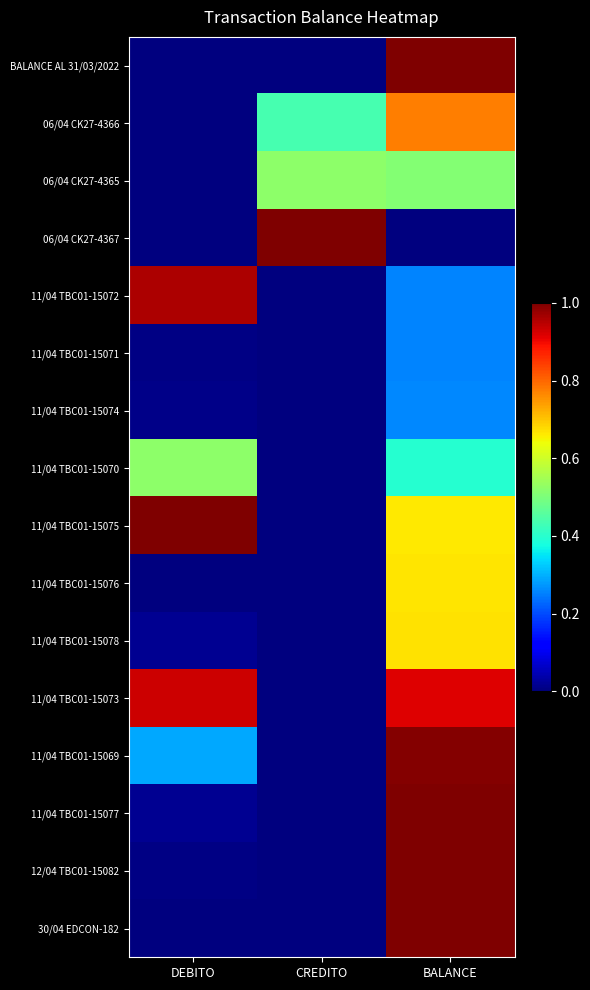

Reading right to left, extract all data points from this chart.

BALANCE AL 31/03/2022: BALANCE=1.0	CREDITO=0.0	DEBITO=0.0
06/04 CK27-4366: BALANCE=0.8	CREDITO=0.4	DEBITO=0.0
06/04 CK27-4365: BALANCE=0.5	CREDITO=0.5	DEBITO=0.0
06/04 CK27-4367: BALANCE=0.0	CREDITO=1.0	DEBITO=0.0
11/04 TBC01-15072: BALANCE=0.3	CREDITO=0.0	DEBITO=1.0
11/04 TBC01-15071: BALANCE=0.3	CREDITO=0.0	DEBITO=0.0
11/04 TBC01-15074: BALANCE=0.3	CREDITO=0.0	DEBITO=0.0
11/04 TBC01-15070: BALANCE=0.4	CREDITO=0.0	DEBITO=0.5
11/04 TBC01-15075: BALANCE=0.7	CREDITO=0.0	DEBITO=1.0
11/04 TBC01-15076: BALANCE=0.7	CREDITO=0.0	DEBITO=0.0
11/04 TBC01-15078: BALANCE=0.7	CREDITO=0.0	DEBITO=0.0
11/04 TBC01-15073: BALANCE=0.9	CREDITO=0.0	DEBITO=0.9
11/04 TBC01-15069: BALANCE=1.0	CREDITO=0.0	DEBITO=0.3
11/04 TBC01-15077: BALANCE=1.0	CREDITO=0.0	DEBITO=0.0
12/04 TBC01-15082: BALANCE=1.0	CREDITO=0.0	DEBITO=0.0
30/04 EDCON-182: BALANCE=1.0	CREDITO=0.0	DEBITO=0.0